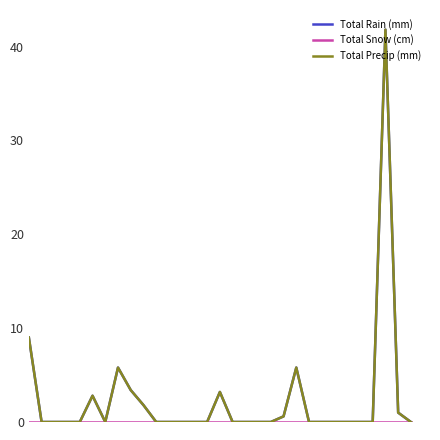

Is this an area chart (filled region under the line)?

No